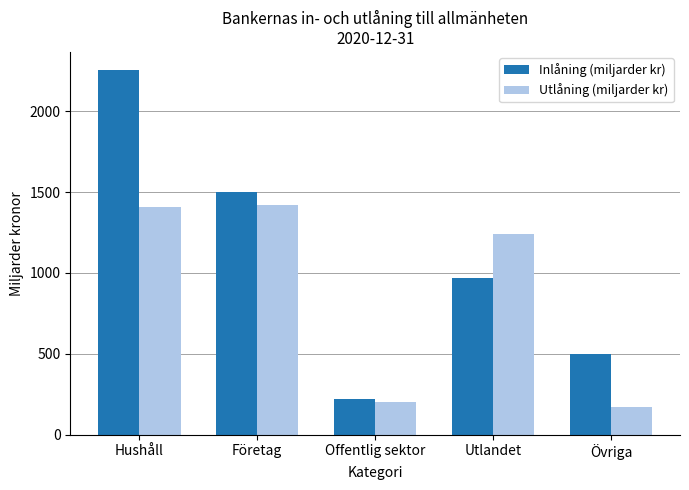

What is the difference between the maximum and minimum values in the Inlåning (miljarder kr) series?

2030.6